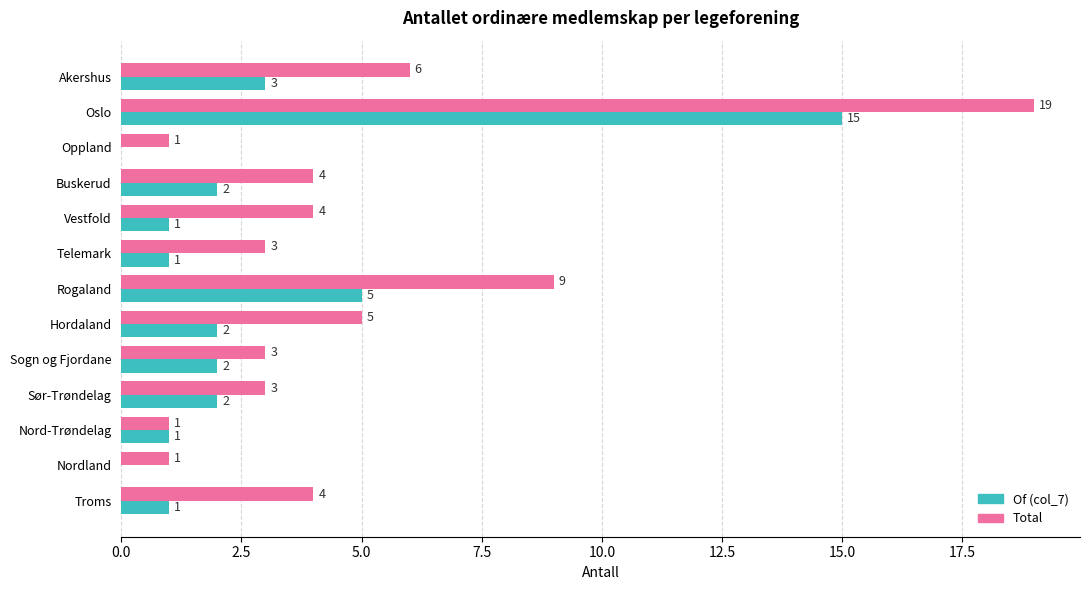

Is it true that Of (col_7) equals 0 at Nordland?

True